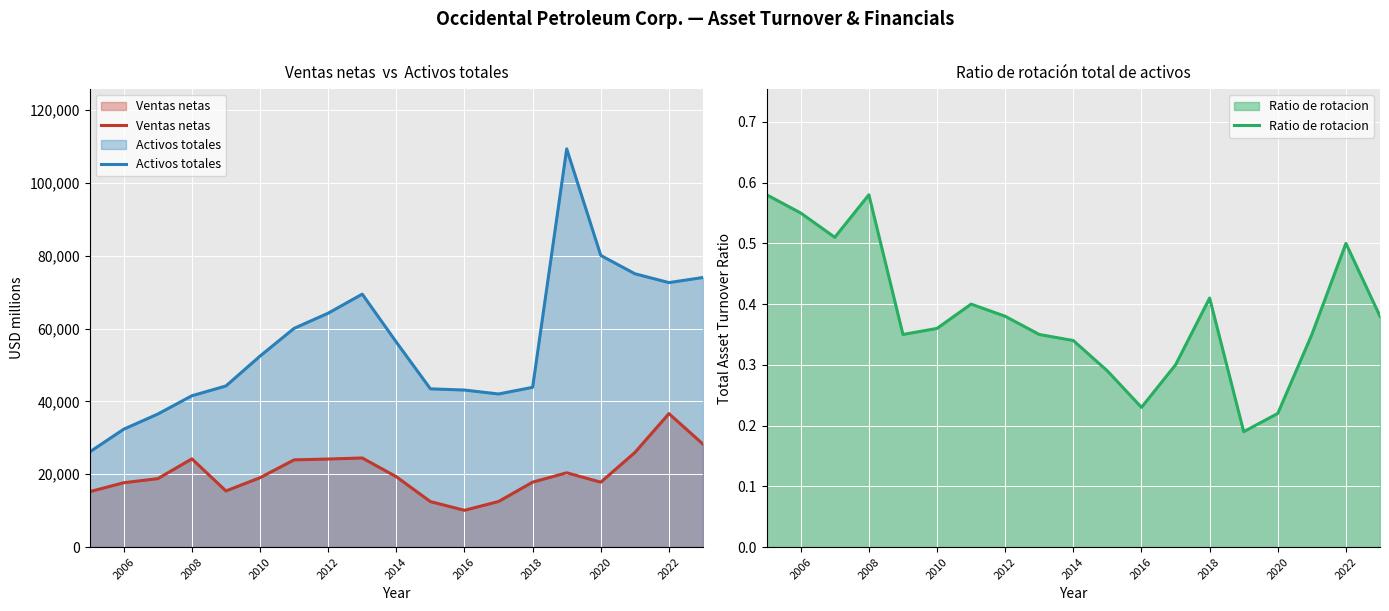

True or false: Ventas netas and Activos totales cross at least once.

False